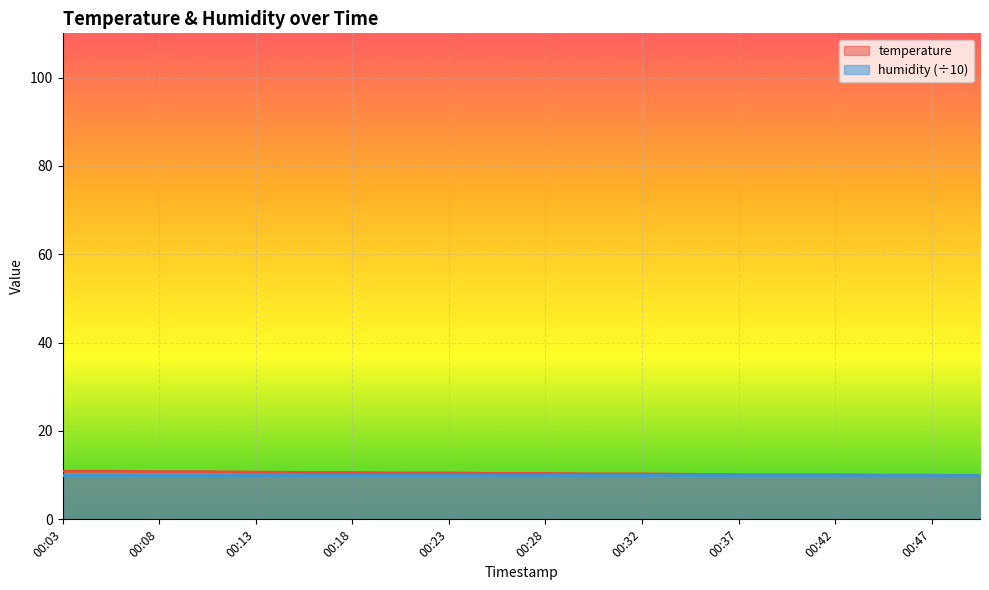

Approximately how many times larger is the value at 00:18 compared to 00:13?

1.0